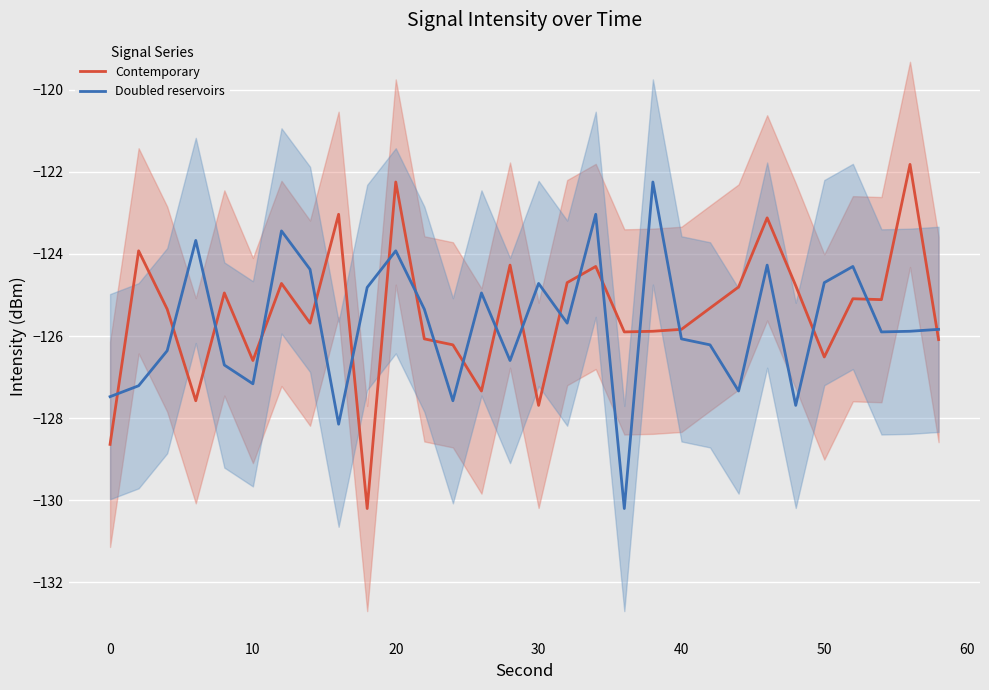

True or false: Contemporary has a value of -126.6 at 10.

True